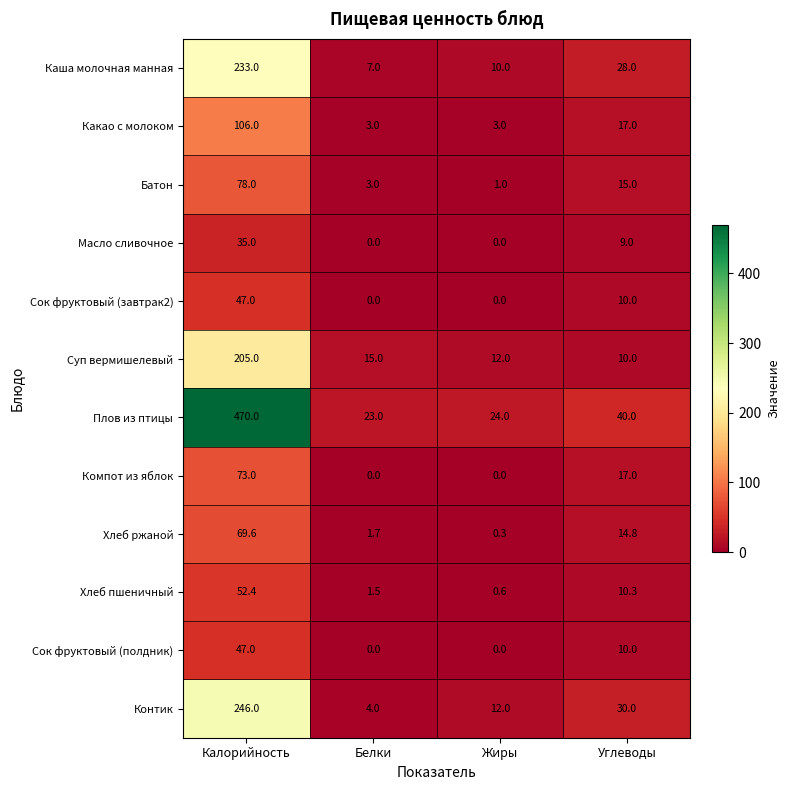

At how many categories does at least one series exceed 242?

1